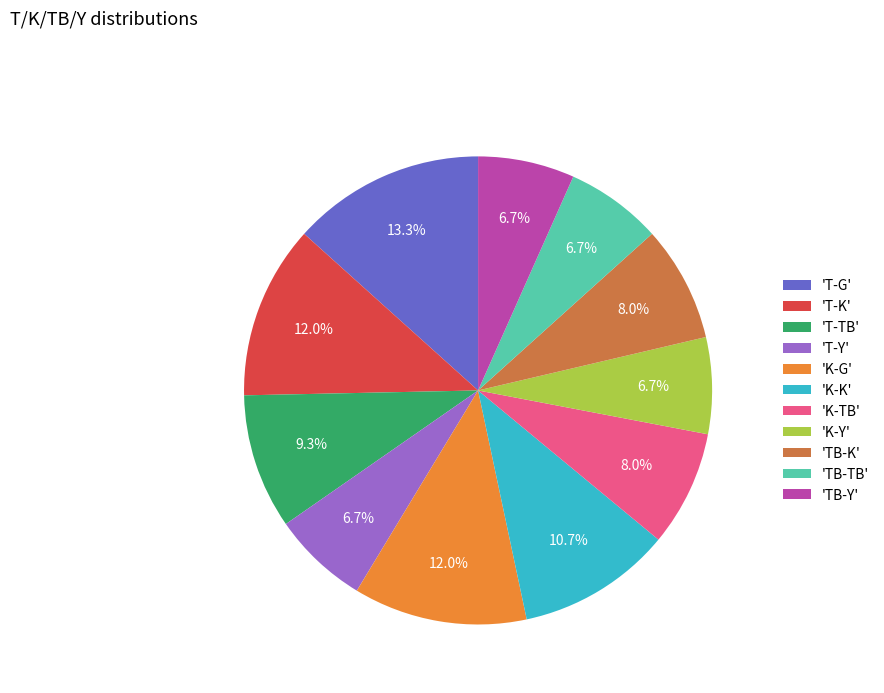

What is the ratio of the value at 'K-TB' to the value at 'TB-K'?

1.0